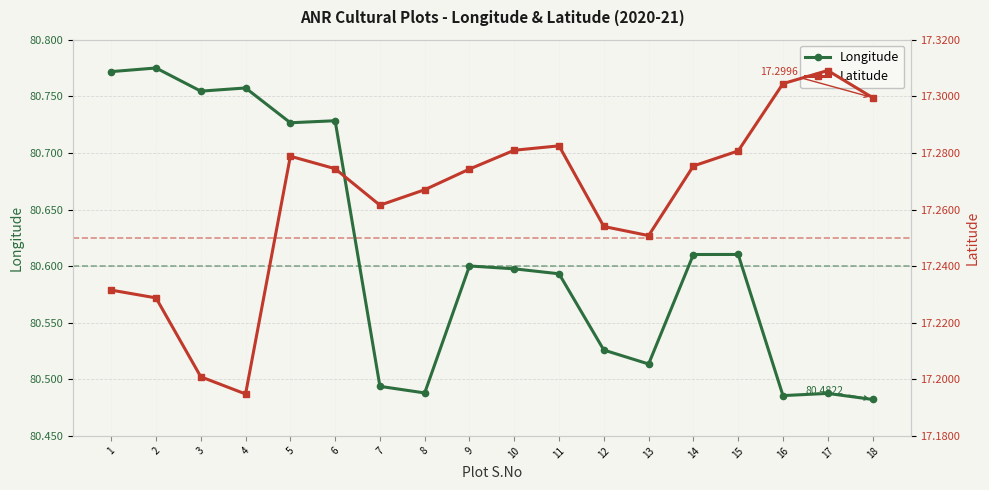

Rank the series by their average value, from lowest to highest.

Latitude, Longitude